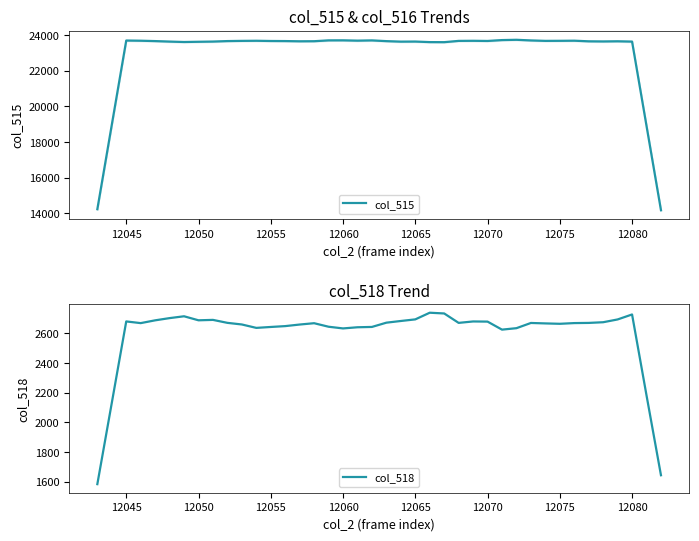

What are all the series names shown in the legend?

col_515, col_518